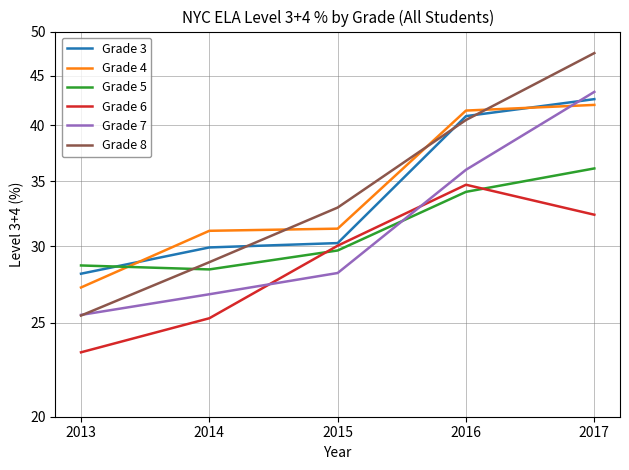

Rank the series at 2013 from highest to lowest value.

Grade 5, Grade 3, Grade 4, Grade 7, Grade 8, Grade 6